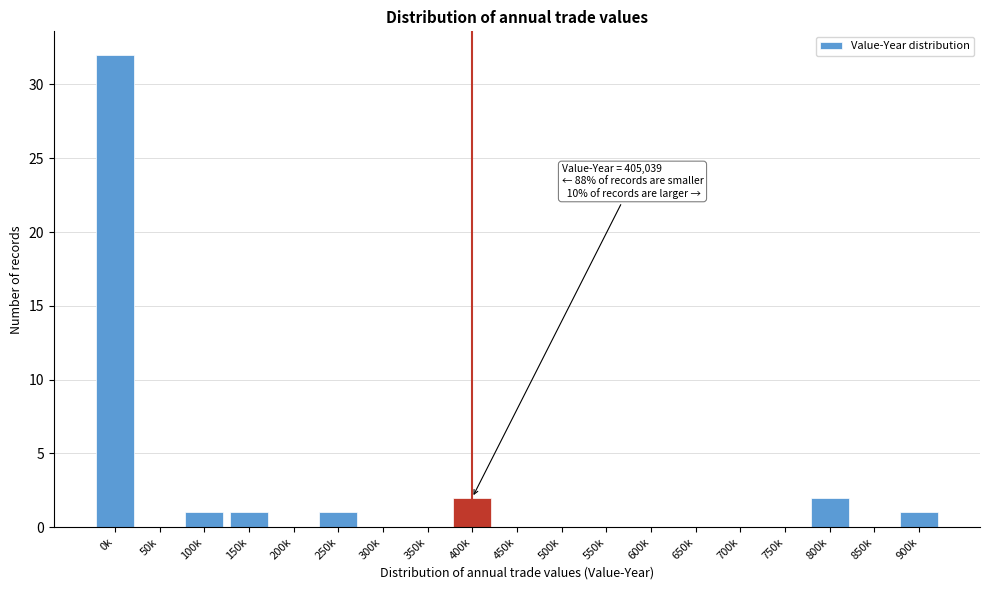

Reading left to right, what are all the values shown in this chart?

0k=32	50k=0	100k=1	150k=1	200k=0	250k=1	300k=0	350k=0	400k=2	450k=0	500k=0	550k=0	600k=0	650k=0	700k=0	750k=0	800k=2	850k=0	900k=1